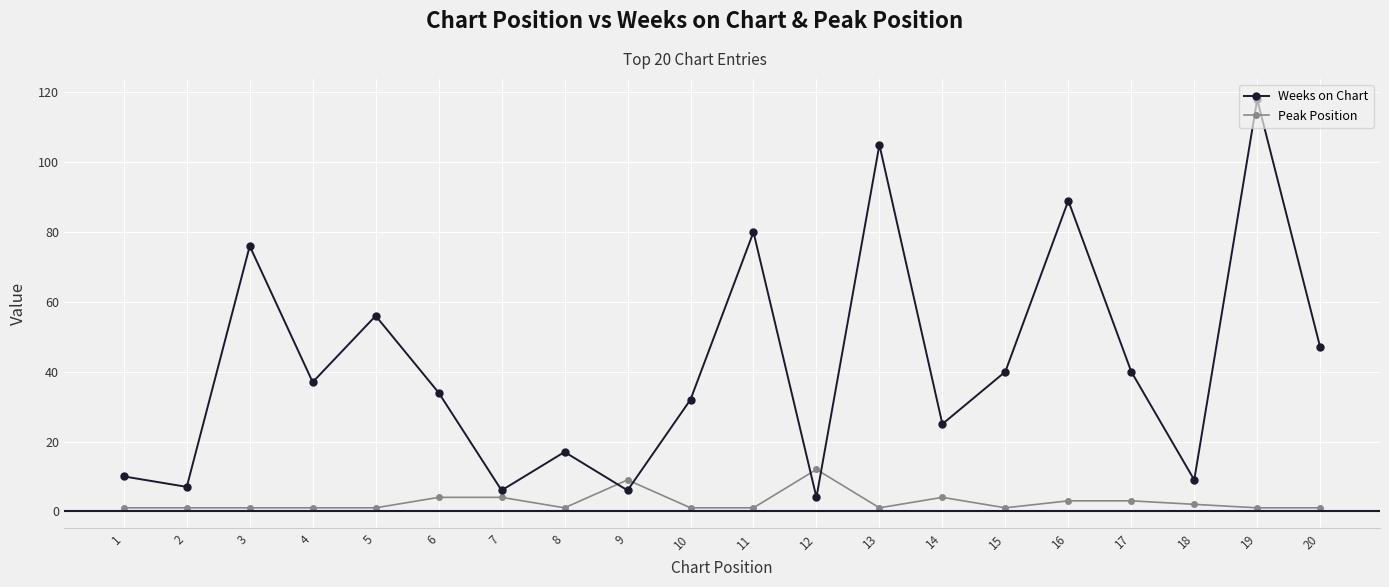

What is the sum of all Peak Position values?

53